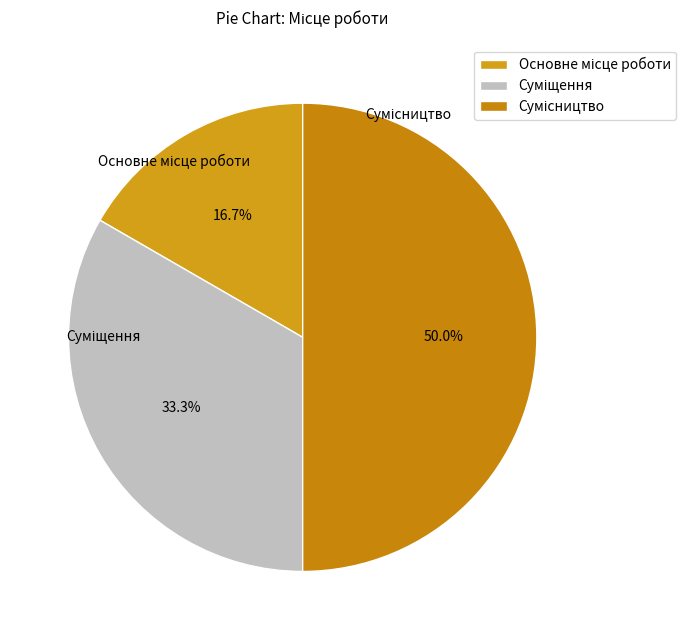

Rank the categories by value from lowest to highest.

Основне місце роботи, Суміщення, Сумісництво